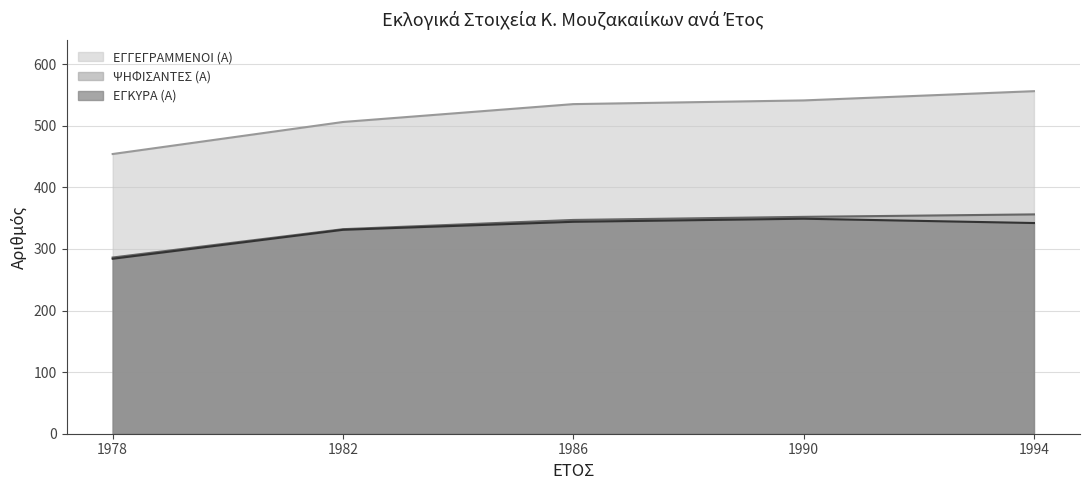

The ΕΓΓΕΓΡΑΜΜΕΝΟΙ (Α) series shows 142 at 1990. True or false?

False